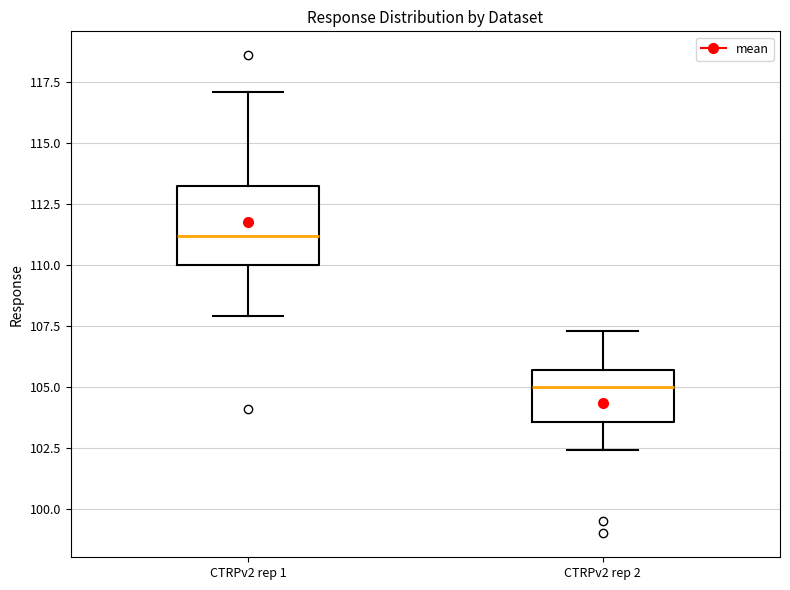

Where does the median line of the box for CTRPv2 rep 2 sit on the y-axis? The values are not printed on the chart, so give them approximately, as read against the axis.

105.0